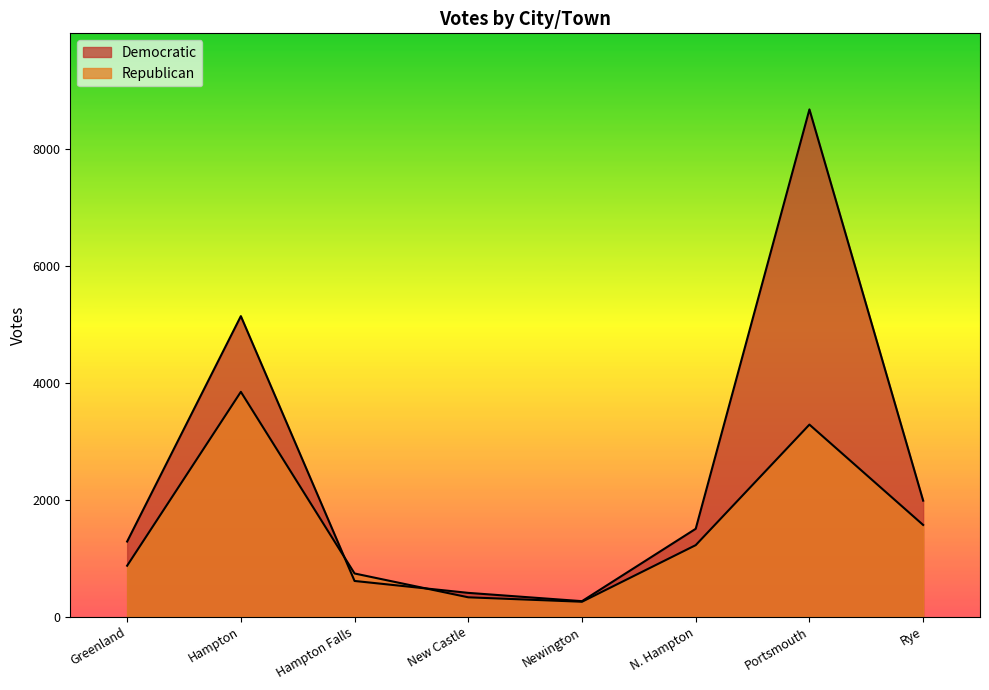

How many data points in Republican are less than 1224?

4